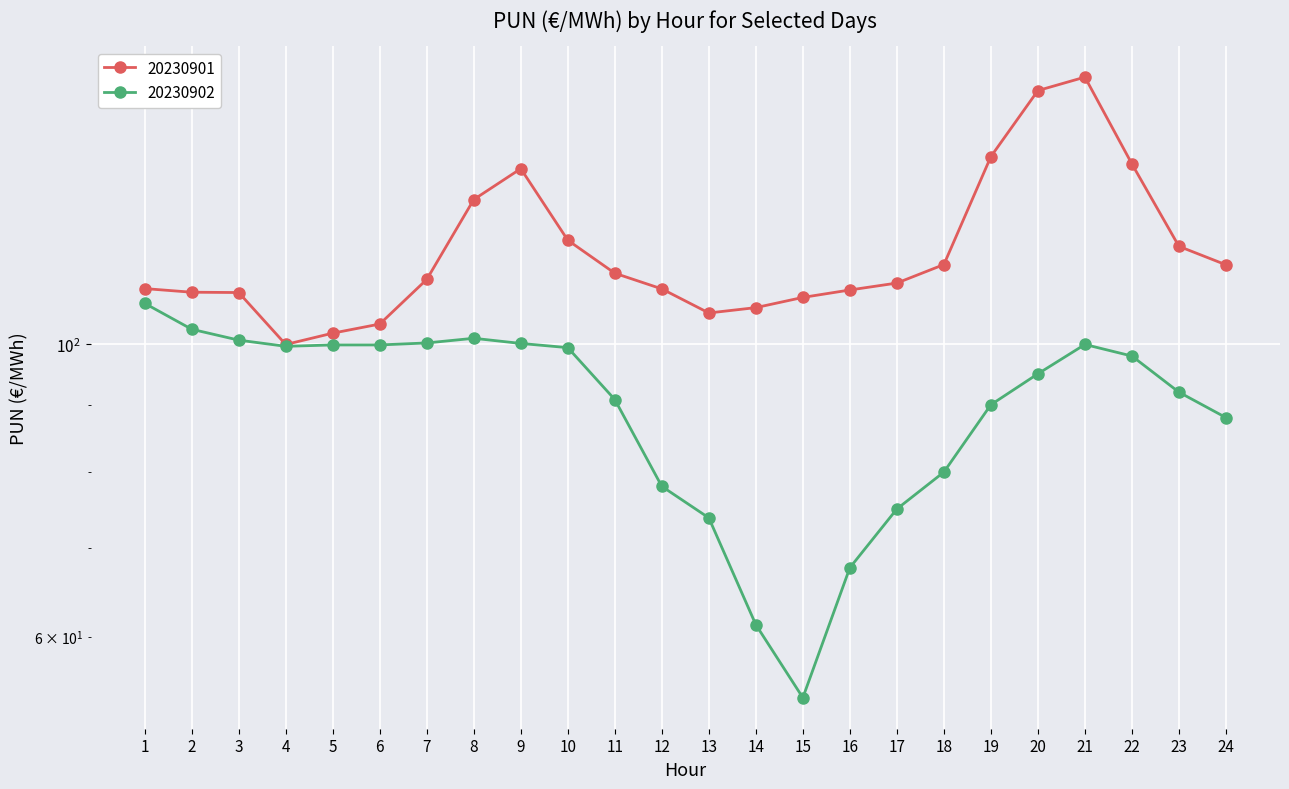

How many lines are shown in the chart?

2